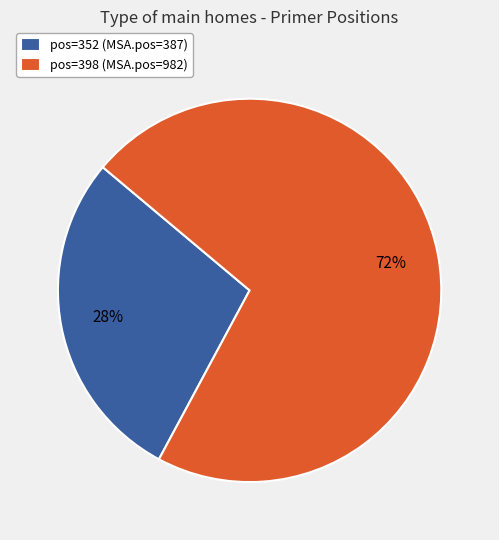

Rank the categories by value from lowest to highest.

pos=352 (MSA.pos=387), pos=398 (MSA.pos=982)